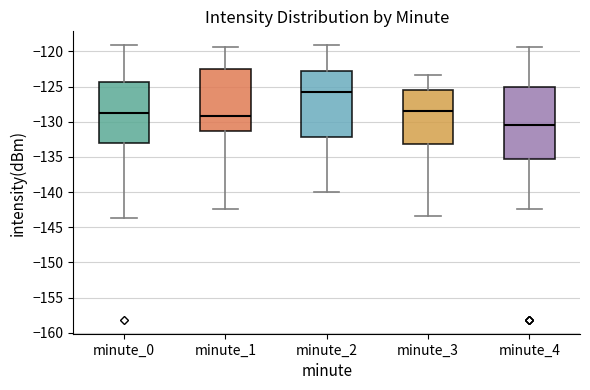

Reading left to right, read every box against the y-axis: the position of its median line, the range the box covers, and the ends of its whiskers. The values are not printed on the chart, so give them approximately, as read against the axis.

minute_0: median -128.5, box -133.0 to -124.5, whiskers -143.5 to -119.0
minute_1: median -129.0, box -131.0 to -122.5, whiskers -142.5 to -119.5
minute_2: median -126.0, box -132.0 to -123.0, whiskers -140.0 to -119.0
minute_3: median -128.5, box -133.0 to -125.5, whiskers -143.5 to -123.5
minute_4: median -130.5, box -135.5 to -125.0, whiskers -142.5 to -119.5